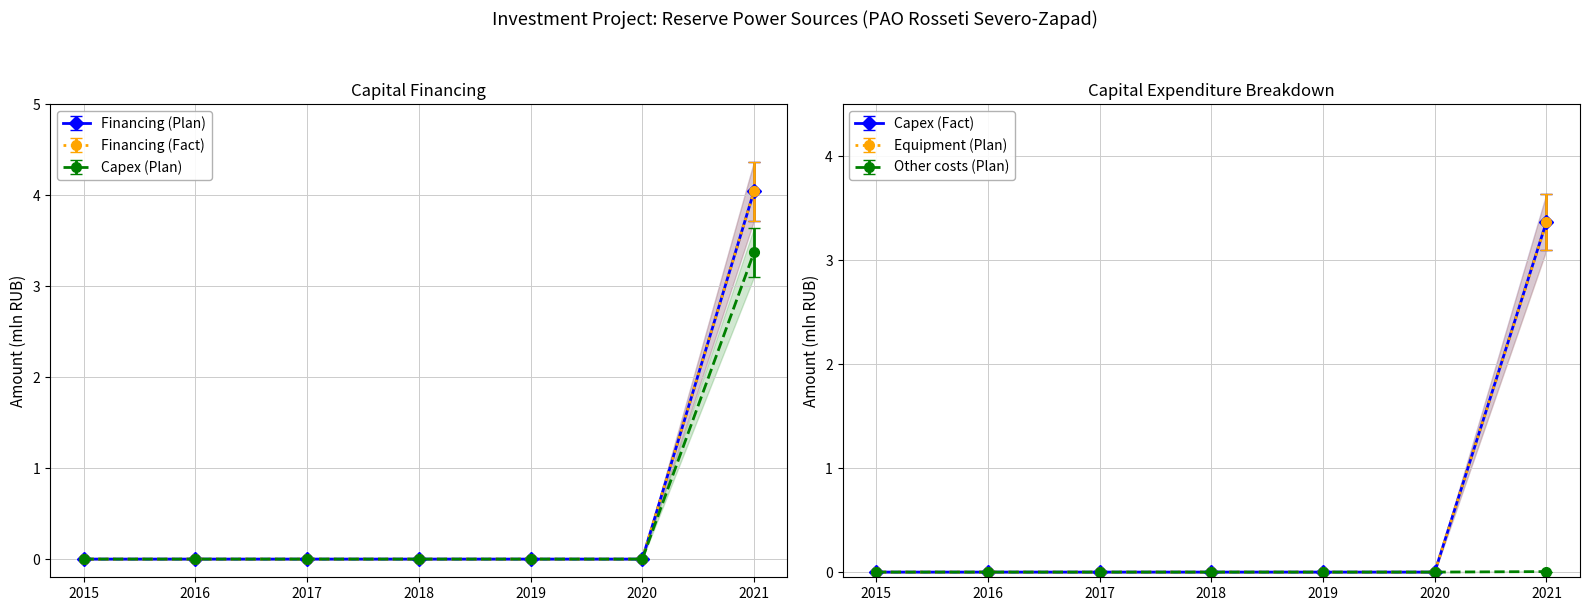

The value of Other costs (Plan) at 2020 is 0.0. True or false?

True